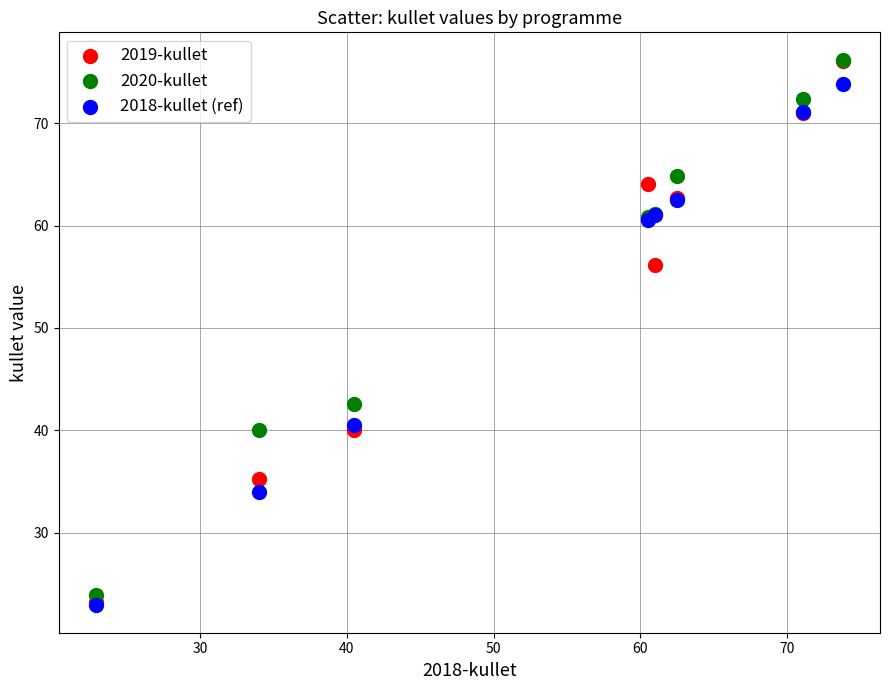

Across all series, what Y value is closest to 49?

42.6